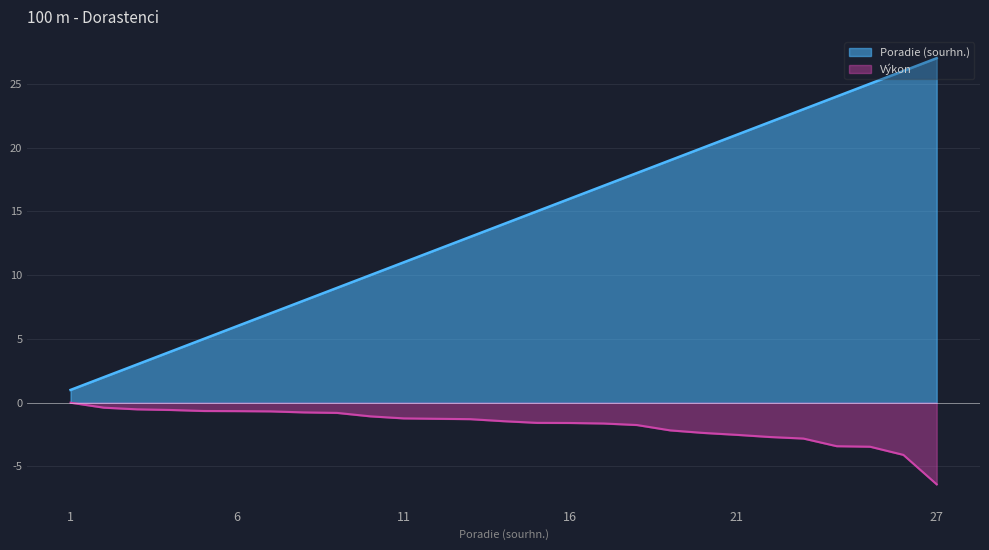

How many values in the Výkon series exceed -1?

9